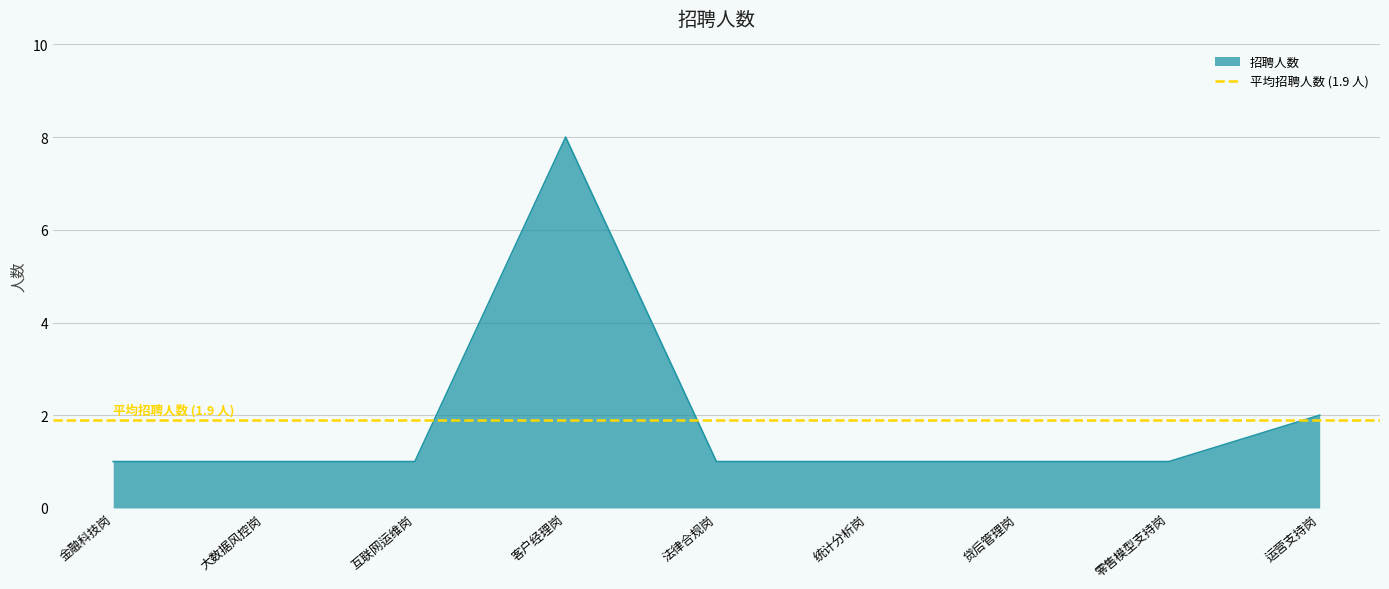

How many lines are shown in the chart?

1